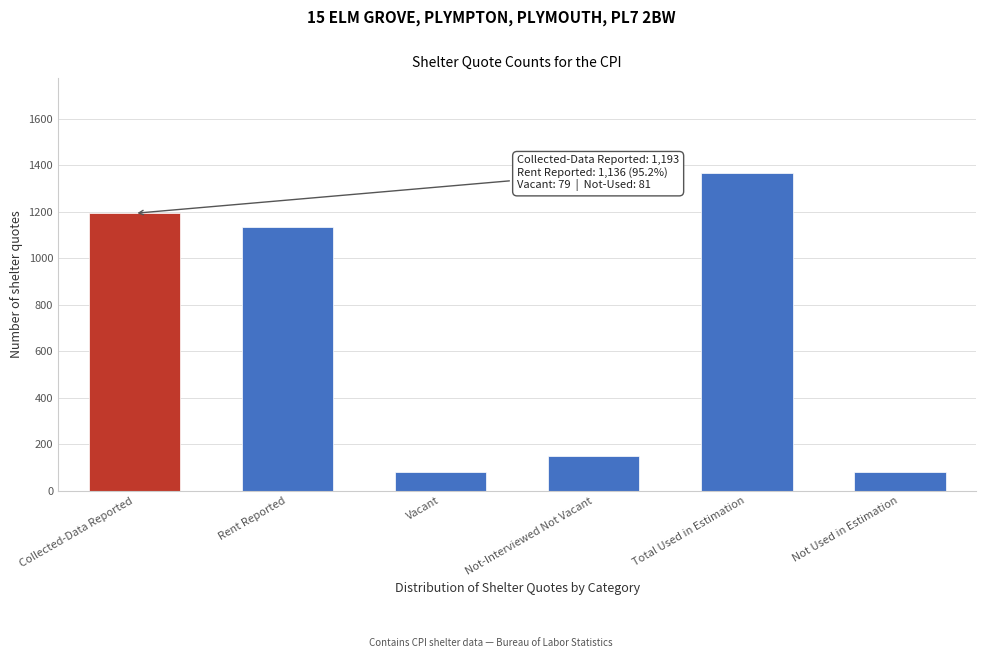

What is the difference between the second highest and minimum values?

1114